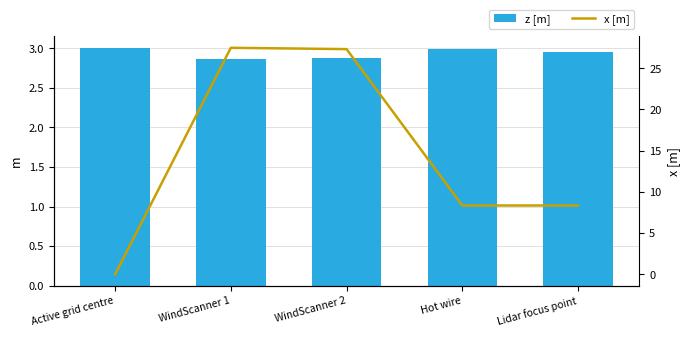

The value of x [m] at WindScanner 1 is 47.5. True or false?

False